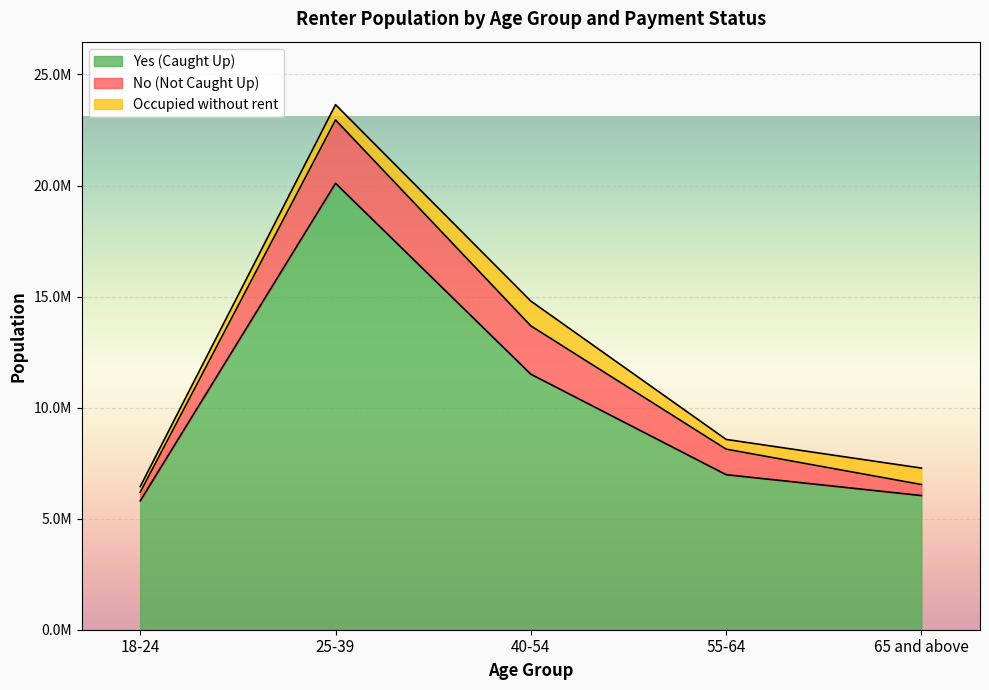

What is the minimum value for Occupied without rent?

254700